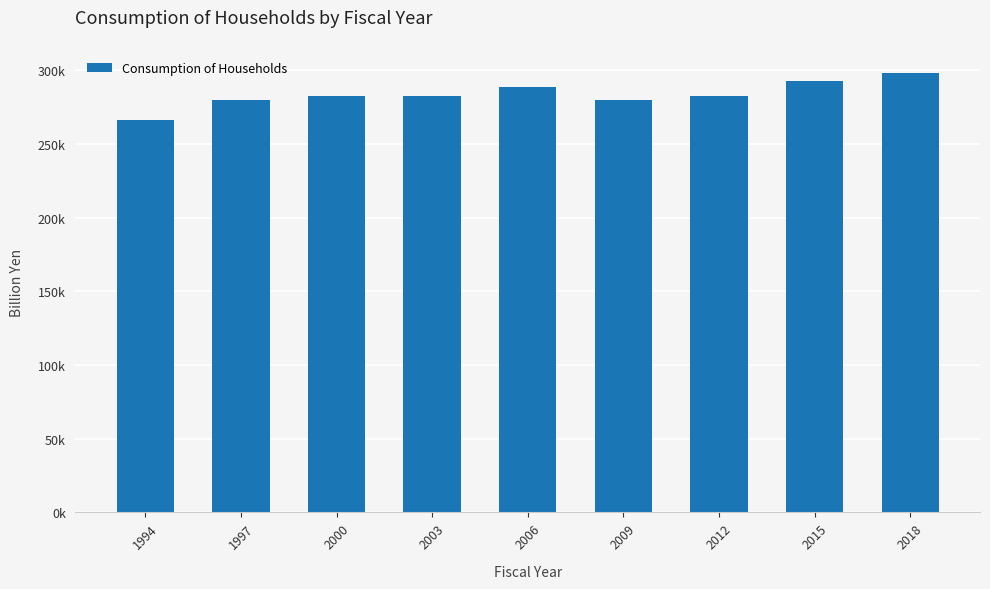

What is the maximum value shown in the chart?

298302.9